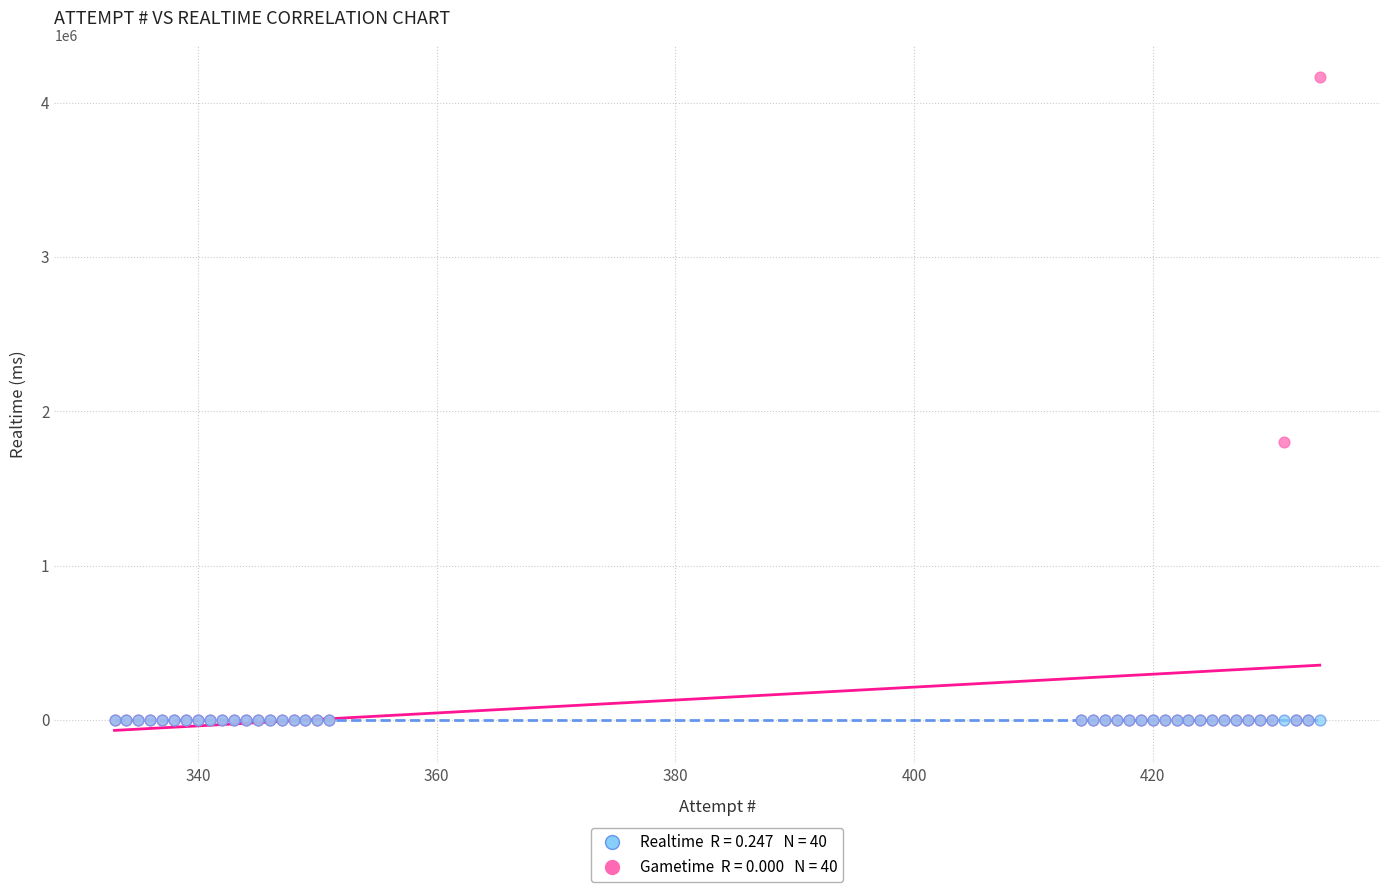

Across all series, what Y value is closest to 2081835?

1797830